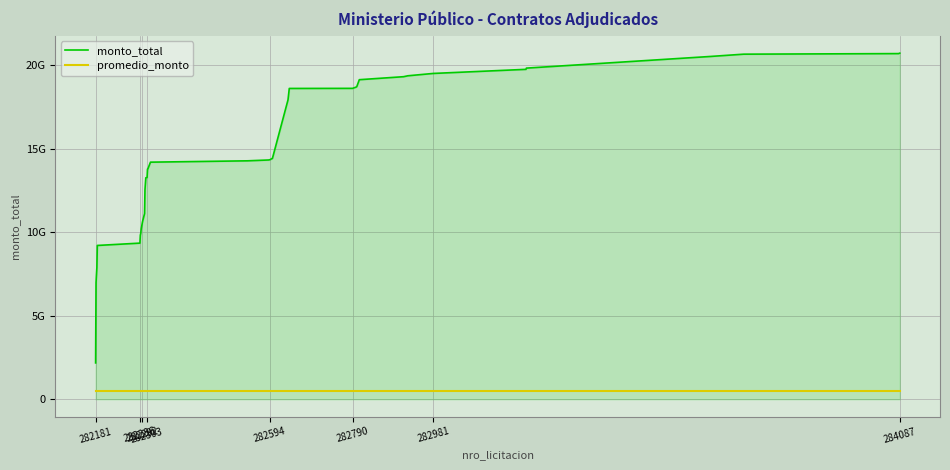

What is the average value of the monto_total series?

14285411440.8